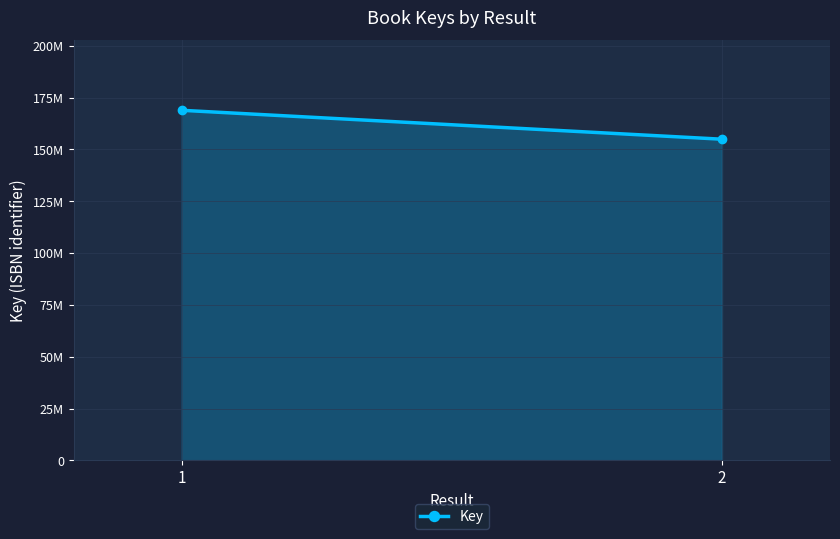

What is the difference between the maximum and minimum values?

13948395